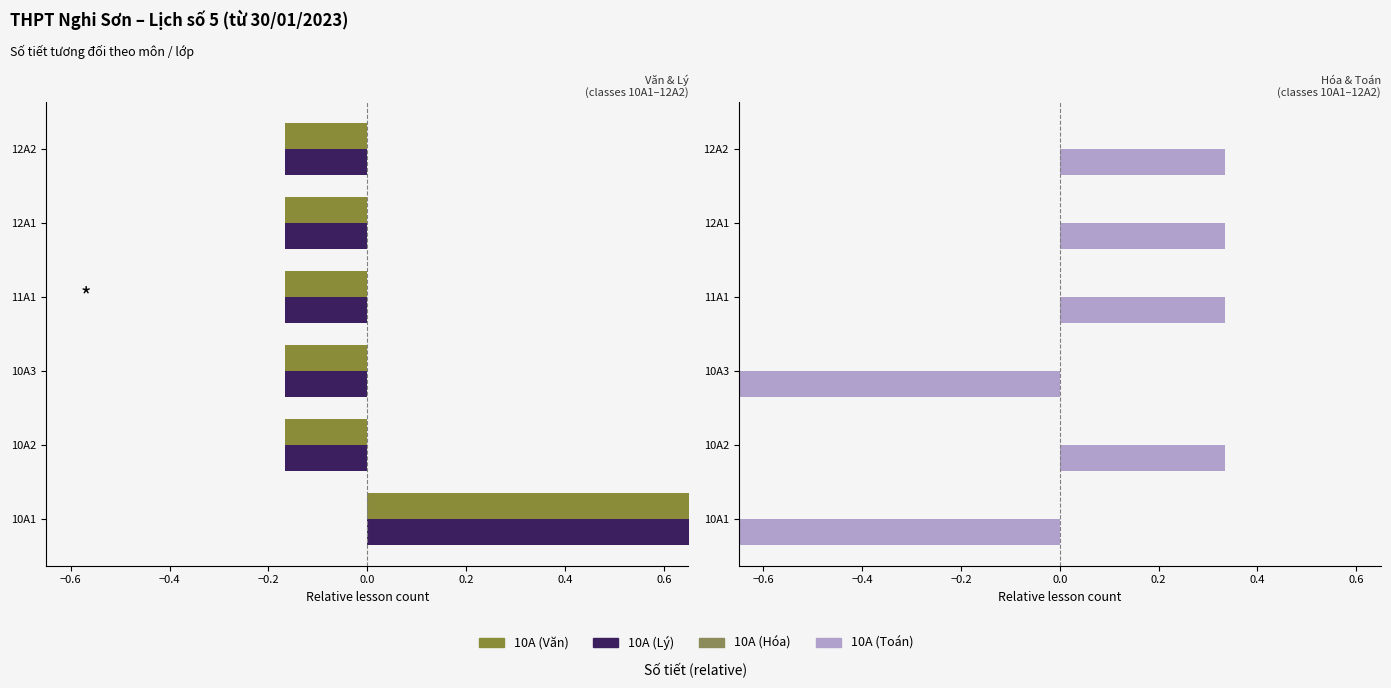

The value of 10A (Toán) at 11A1 is 0.2. True or false?

False